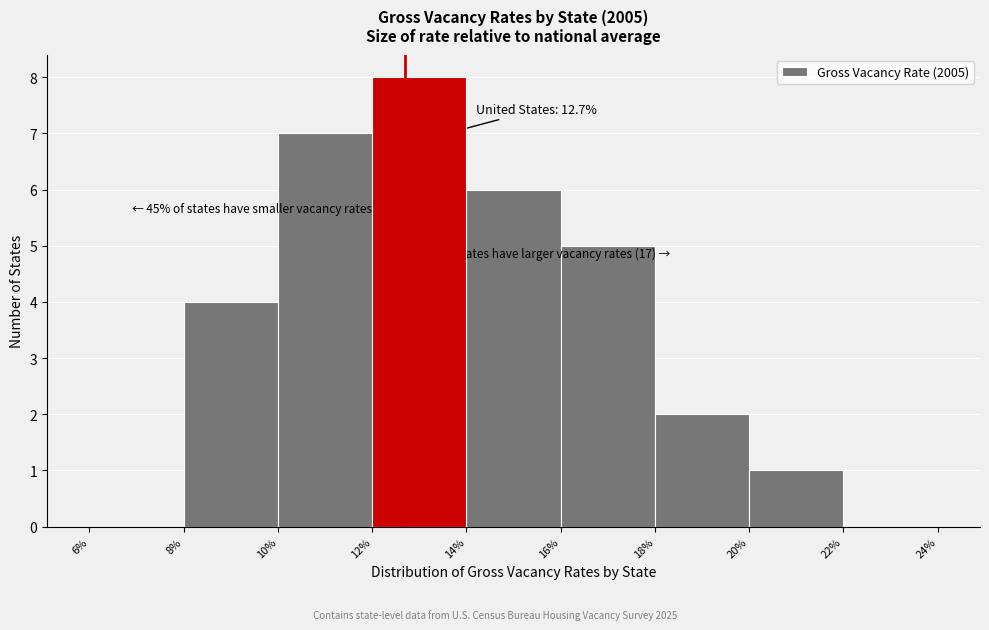

Over which range of the x-axis is the bar tallest?

12% to 14%